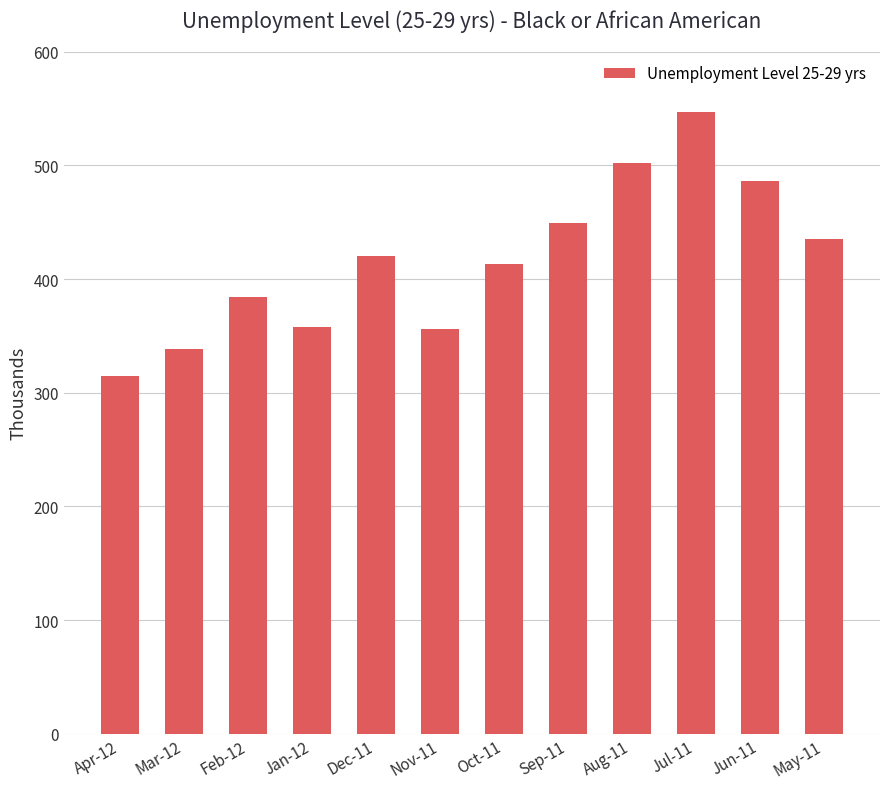

What is the minimum value shown in the chart?

315